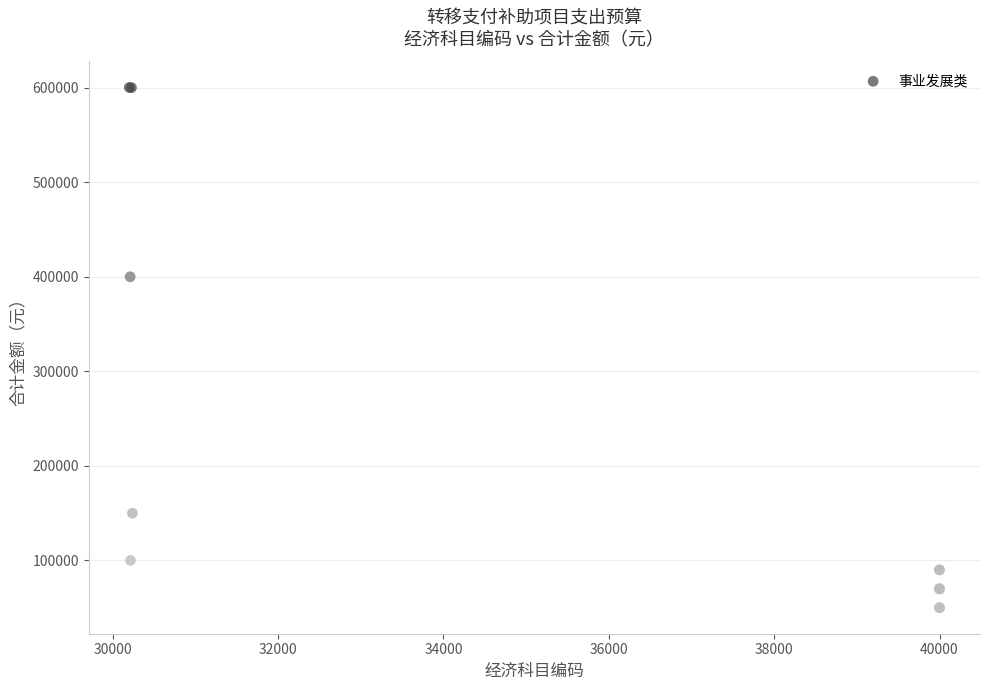

What Y value in the scatter plot is closest to 325100?

400000